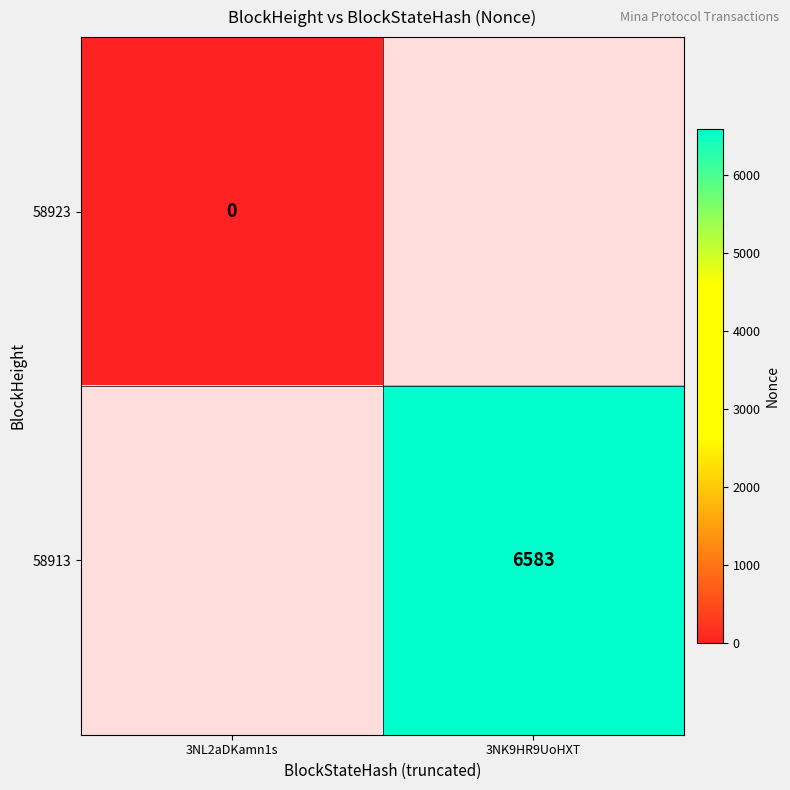

True or false: 58913 has a value of 11822 at 3NK9HR9UoHXT.

False